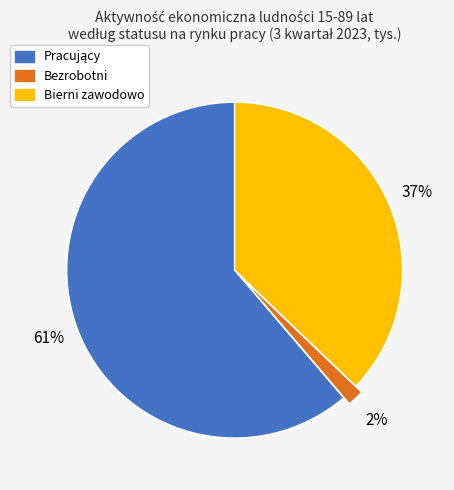

To the nearest percent, what is the average slice percentage?

33%